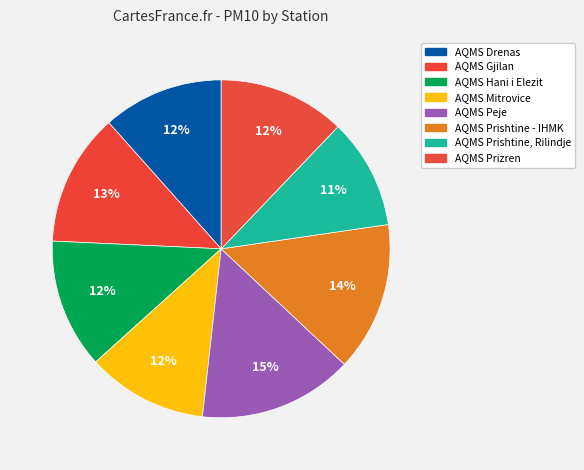

Count the number of slices in the pie.

8